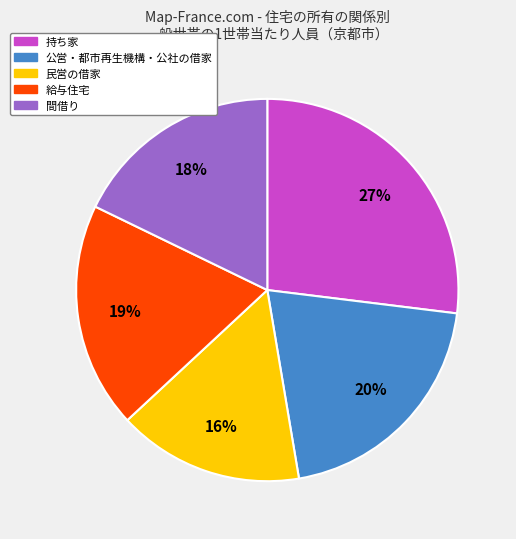

Is there any slice that represents more than half of the pie?

No